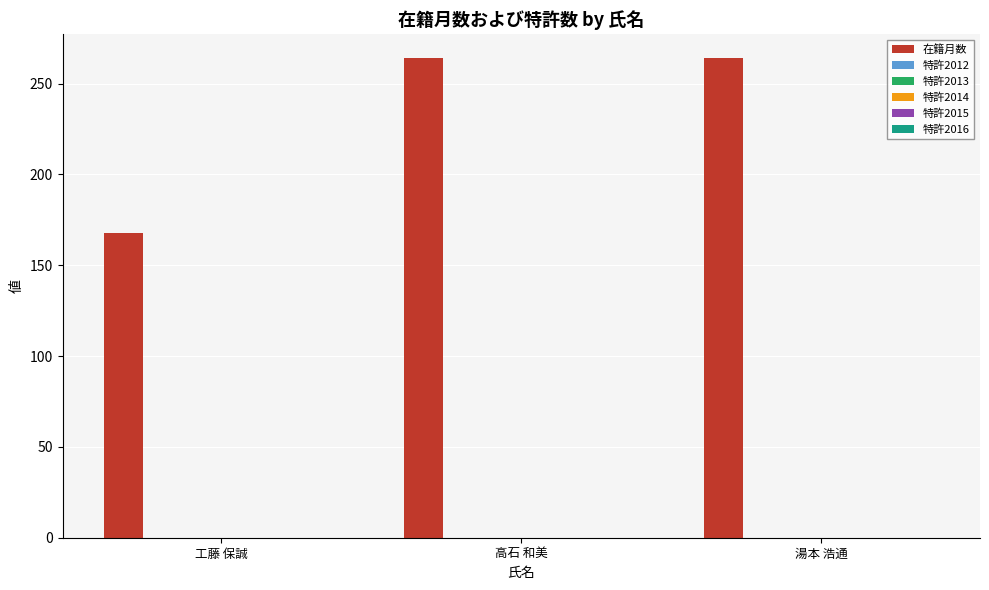

What is the value of the 2nd bar from the left?

264